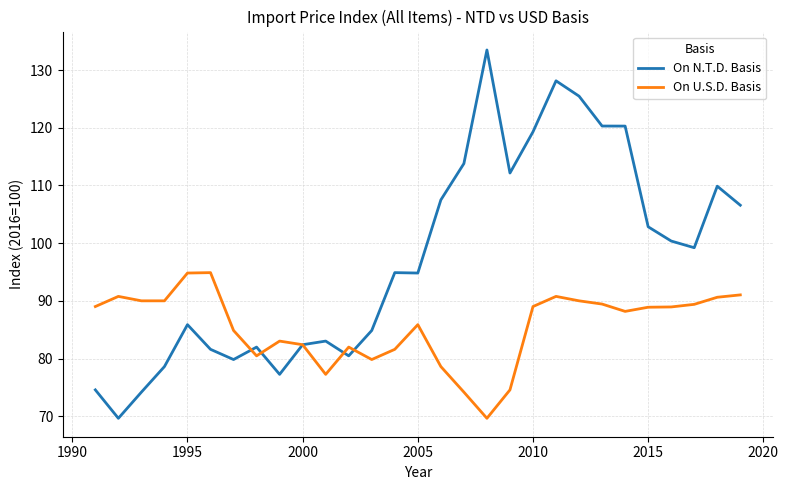

List the series in order of their peak value, lowest first.

On U.S.D. Basis, On N.T.D. Basis